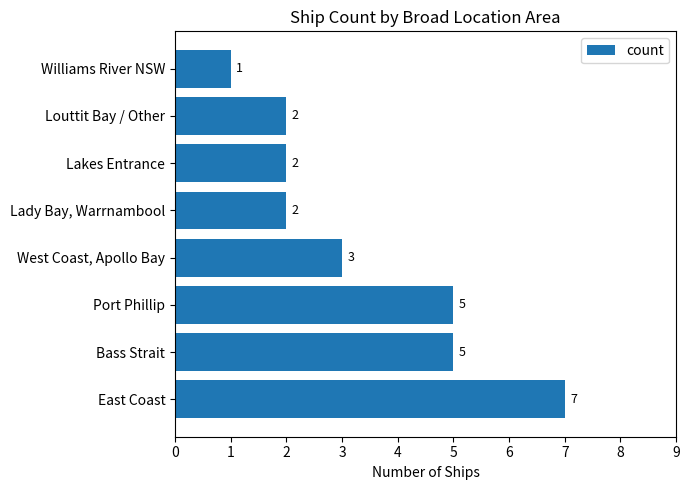

What is the average value?

3